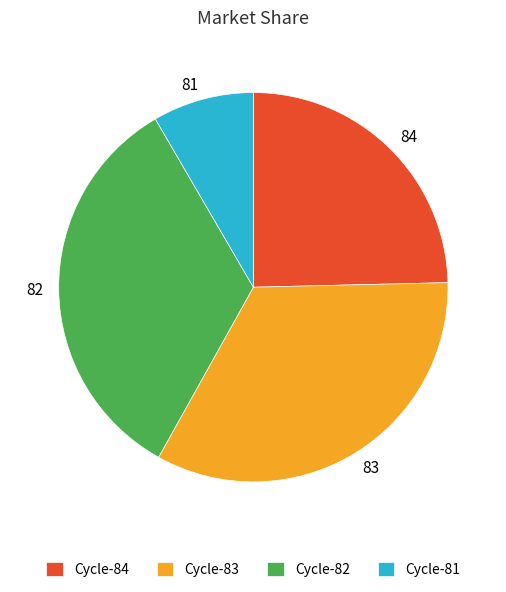

Between 83 and 84, which is larger?

83